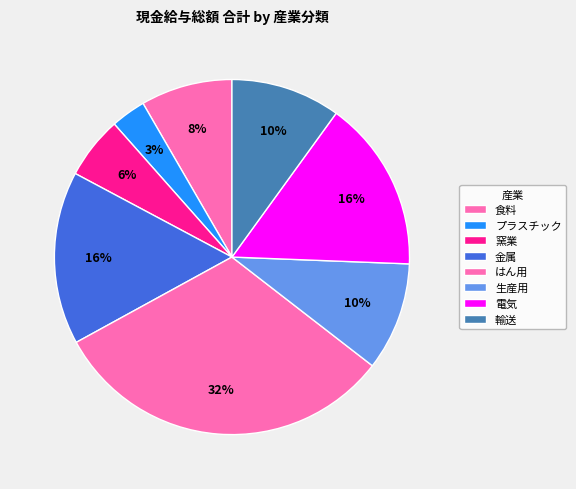

How many slices are in this pie chart?

8